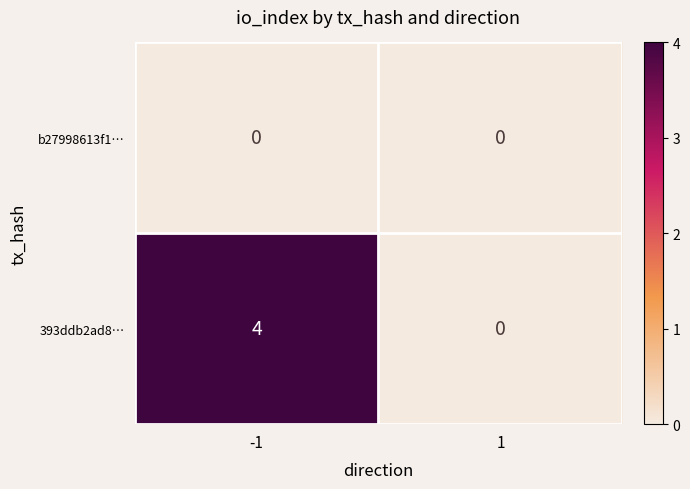

What is the sum of the 393ddb2ad8… values at 1 and -1?

4